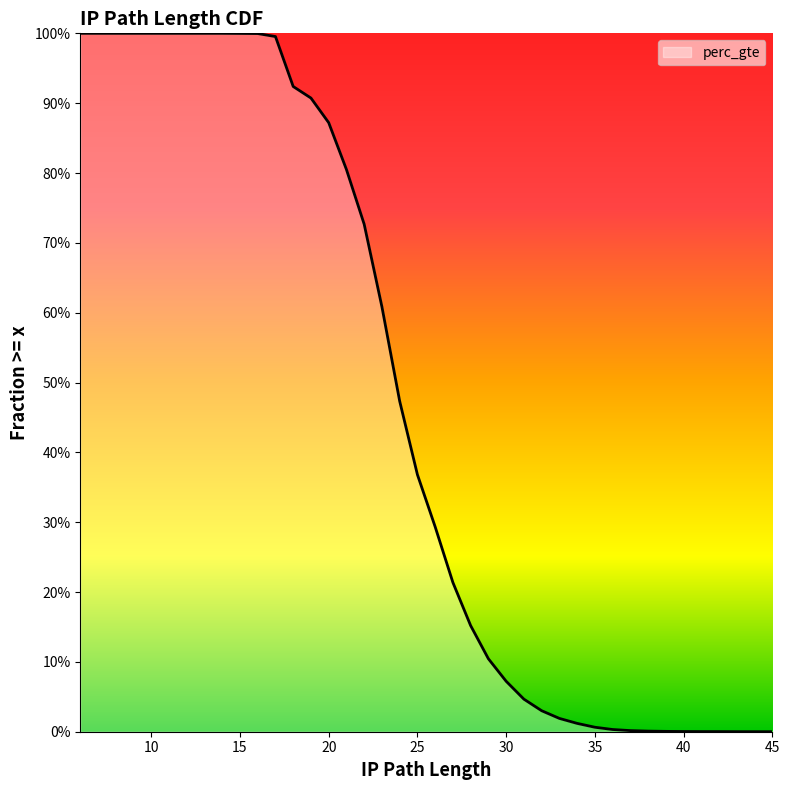

How many values are above zero?

33